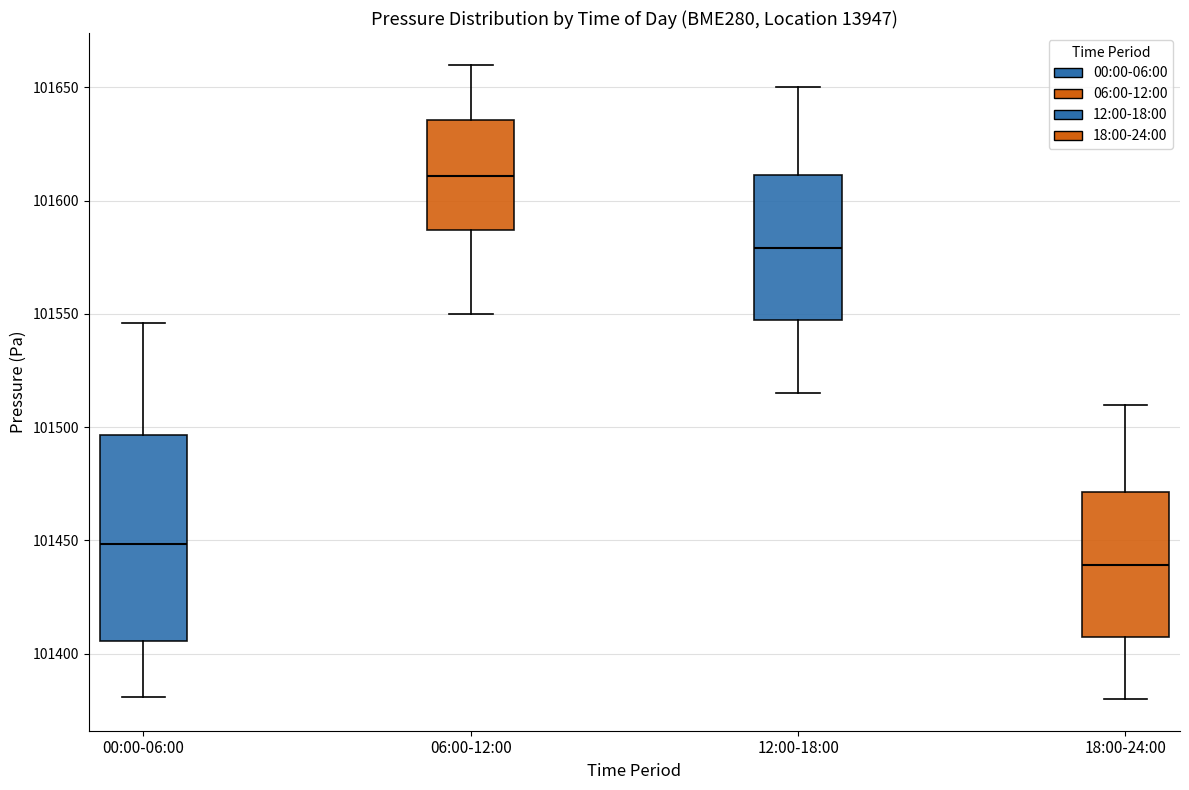

Reading left to right, transcribe this box plot: for each box, give where its median line is, the range the box spans, and where its two whiskers end, as read against the y-axis. The values are not printed on the chart, so give them approximately, as read against the axis.

00:00-06:00: median 101450, box 101405 to 101495, whiskers 101380 to 101545
06:00-12:00: median 101610, box 101585 to 101635, whiskers 101550 to 101660
12:00-18:00: median 101580, box 101545 to 101610, whiskers 101515 to 101650
18:00-24:00: median 101440, box 101405 to 101470, whiskers 101380 to 101510